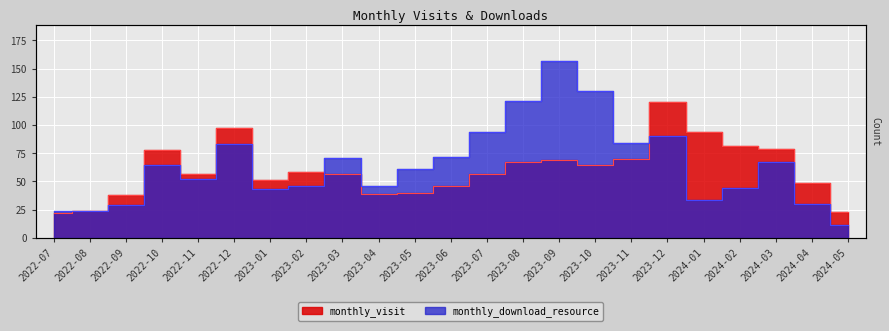

What is the value of the monthly_visit point at the 16th from the left?

65